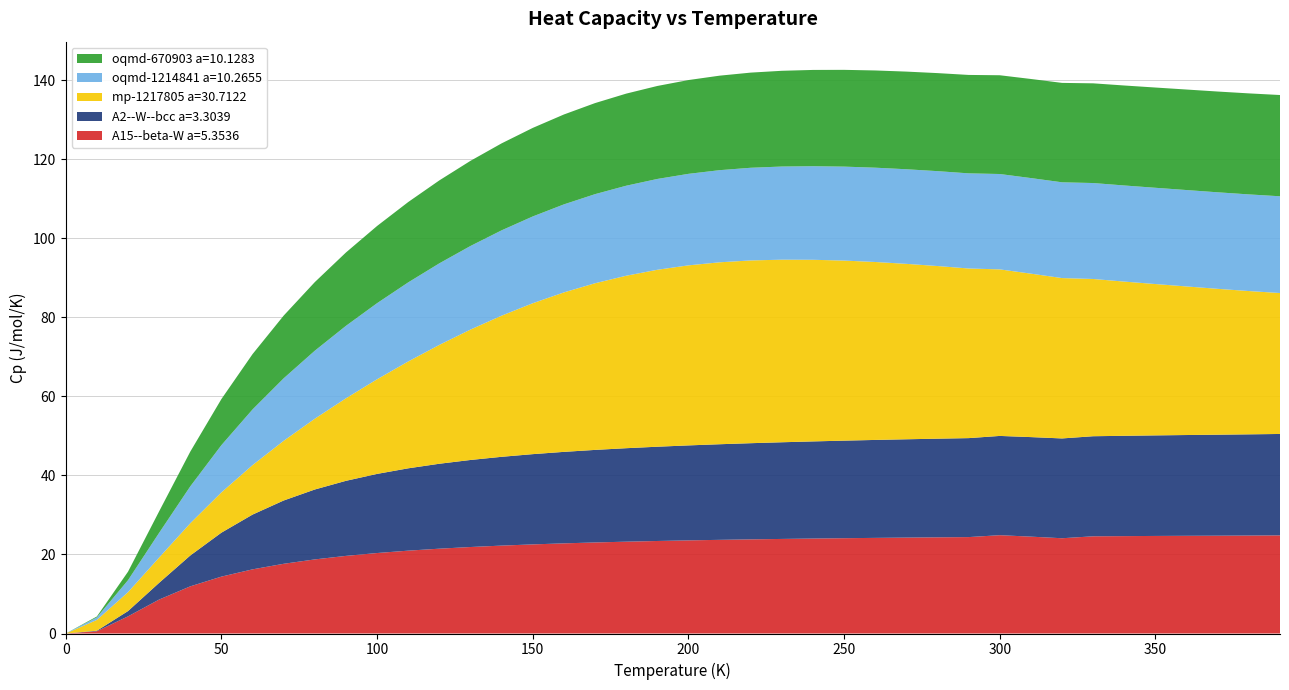

Reading left to right, extract all data points from this chart.

A15--beta-W a=5.3536: 0=0.0	10=0.6	20=4.3	30=8.6	40=11.9	50=14.4	60=16.2	70=17.6	80=18.7	90=19.6	100=20.4	110=21.0	120=21.5	130=21.9	140=22.2	150=22.5	160=22.8	170=23.0	180=23.2	190=23.4	200=23.6	210=23.7	220=23.8	230=23.9	240=24.0	250=24.1	260=24.2	270=24.3	280=24.3	290=24.4	300=24.9	310=24.5	320=24.1	330=24.6	340=24.6	350=24.7	360=24.7	370=24.7	380=24.8	390=24.8
A2--W--bcc a=3.3039: 0=0.0	10=0.1	20=1.3	30=4.2	40=7.8	50=11.1	60=13.9	70=16.0	80=17.7	90=19.0	100=20.0	110=20.8	120=21.5	130=22.0	140=22.5	150=22.8	160=23.1	170=23.4	180=23.6	190=23.8	200=24.0	210=24.2	220=24.3	230=24.5	240=24.6	250=24.7	260=24.8	270=24.9	280=25.0	290=25.0	300=25.1	310=25.2	320=25.2	330=25.3	340=25.4	350=25.4	360=25.5	370=25.5	380=25.6	390=25.7
mp-1217805 a=30.7122: 0=0.0	10=2.7	20=4.8	30=6.4	40=8.2	50=10.2	60=12.5	70=15.1	80=17.9	90=20.9	100=23.9	110=27.0	120=30.1	130=33.0	140=35.7	150=38.2	160=40.3	170=42.2	180=43.6	190=44.8	200=45.5	210=46.0	220=46.2	230=46.2	240=45.9	250=45.5	260=45.0	270=44.4	280=43.7	290=42.9	300=42.1	310=41.3	320=40.6	330=39.8	340=39.0	350=38.3	360=37.6	370=36.9	380=36.2	390=35.6
oqmd-1214841 a=10.2655: 0=0.0	10=0.6	20=3.0	30=6.3	40=9.3	50=11.9	60=14.1	70=15.8	80=17.2	90=18.3	100=19.2	110=20.0	120=20.6	130=21.1	140=21.6	150=22.0	160=22.3	170=22.5	180=22.8	190=23.0	200=23.1	210=23.3	220=23.4	230=23.6	240=23.7	250=23.8	260=23.9	270=23.9	280=24.0	290=24.1	300=24.1	310=24.2	320=24.2	330=24.3	340=24.3	350=24.3	360=24.4	370=24.4	380=24.4	390=24.5
oqmd-670903 a=10.1283: 0=0.0	10=0.2	20=2.1	30=5.4	40=8.8	50=11.7	60=14.0	70=15.9	80=17.4	90=18.6	100=19.5	110=20.3	120=21.0	130=21.5	140=22.0	150=22.4	160=22.7	170=23.0	180=23.3	190=23.5	200=23.7	210=23.9	220=24.1	230=24.2	240=24.4	250=24.5	260=24.6	270=24.7	280=24.8	290=24.9	300=25.0	310=25.1	320=25.1	330=25.2	340=25.3	350=25.4	360=25.4	370=25.5	380=25.6	390=25.6